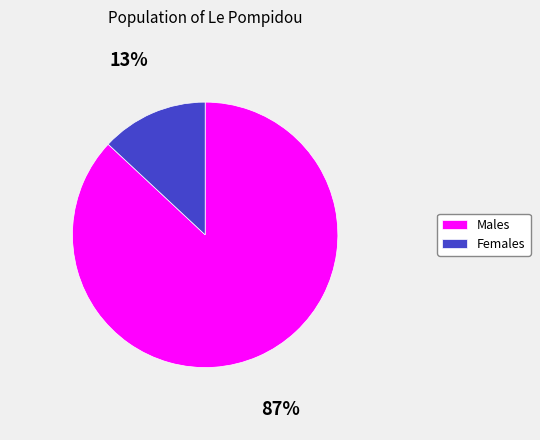

Is Males the majority of the pie?

Yes